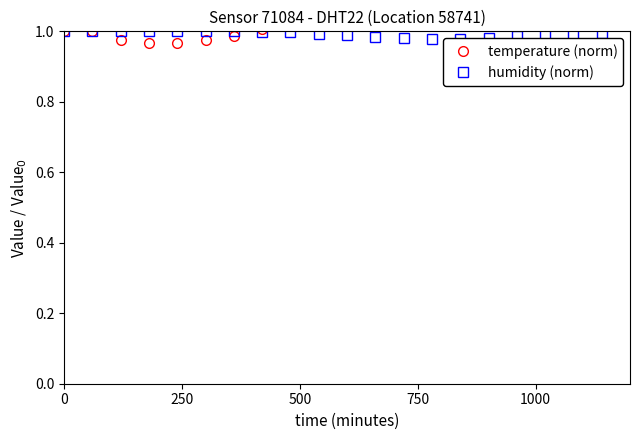

How many lines are shown in the chart?

2